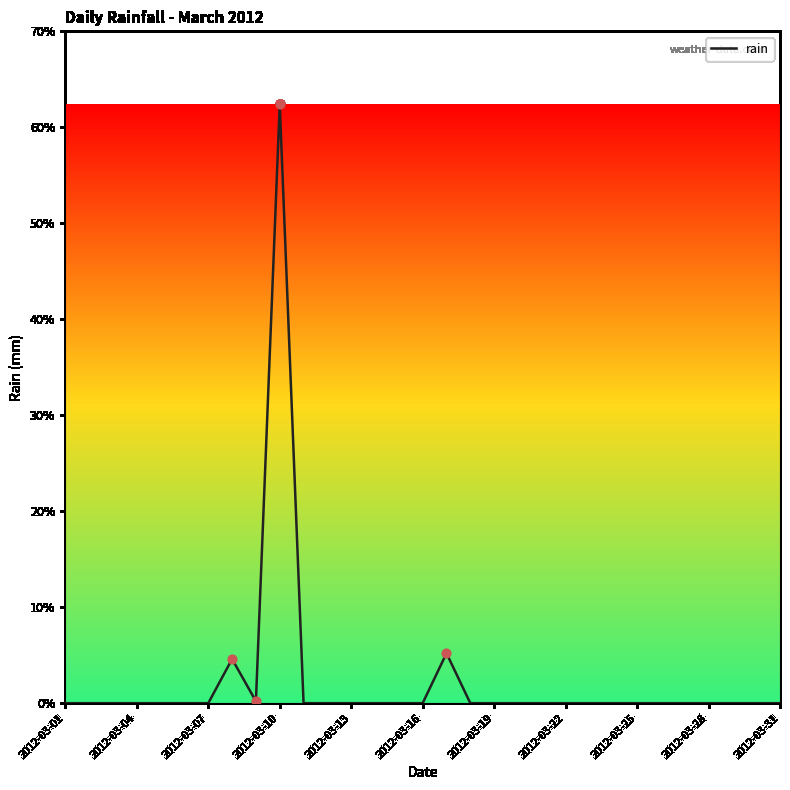

What is the maximum value shown in the chart?

62.4